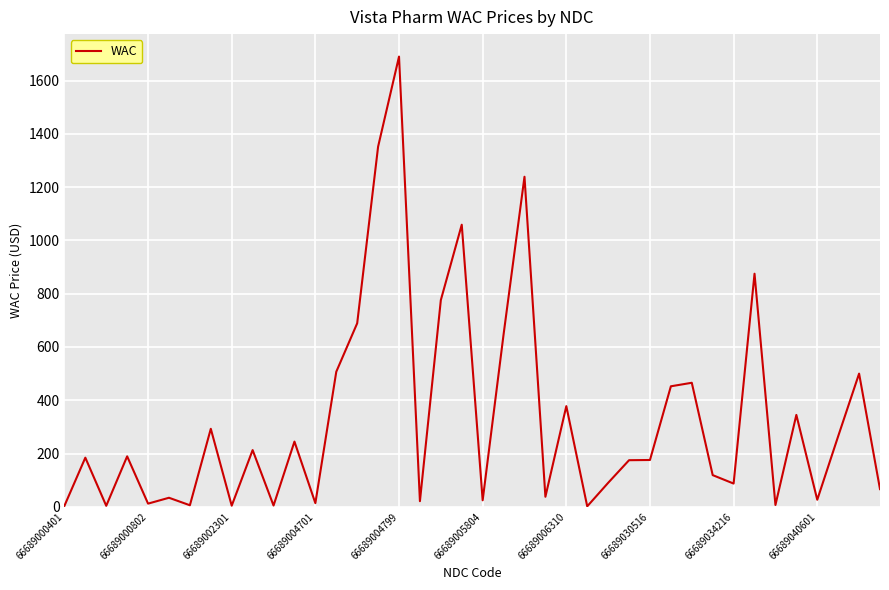

What is the difference between the maximum and minimum values?

1688.2